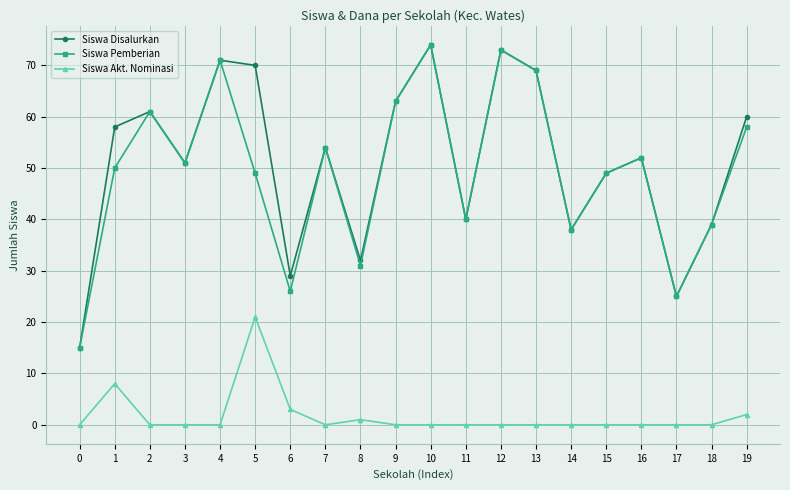

What is the highest value of the Siswa Disalurkan series?

74